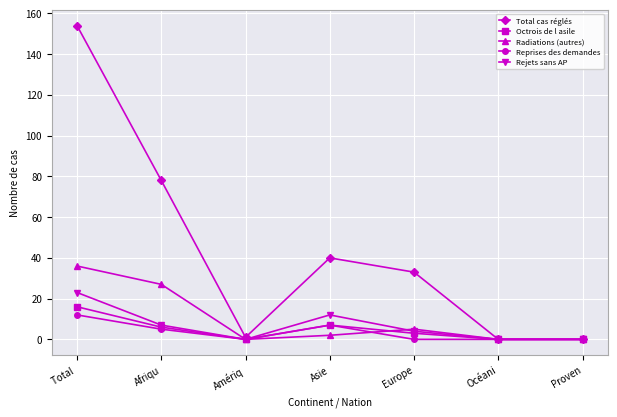

Reading left to right, list all the values displayed in this chart.

Total cas réglés: 154	78	1	40	33	0	0
Octrois de l asile: 16	6	0	7	3	0	0
Radiations (autres): 36	27	0	2	5	0	0
Reprises des demandes: 12	5	0	7	0	0	0
Rejets sans AP: 23	7	0	12	4	0	0